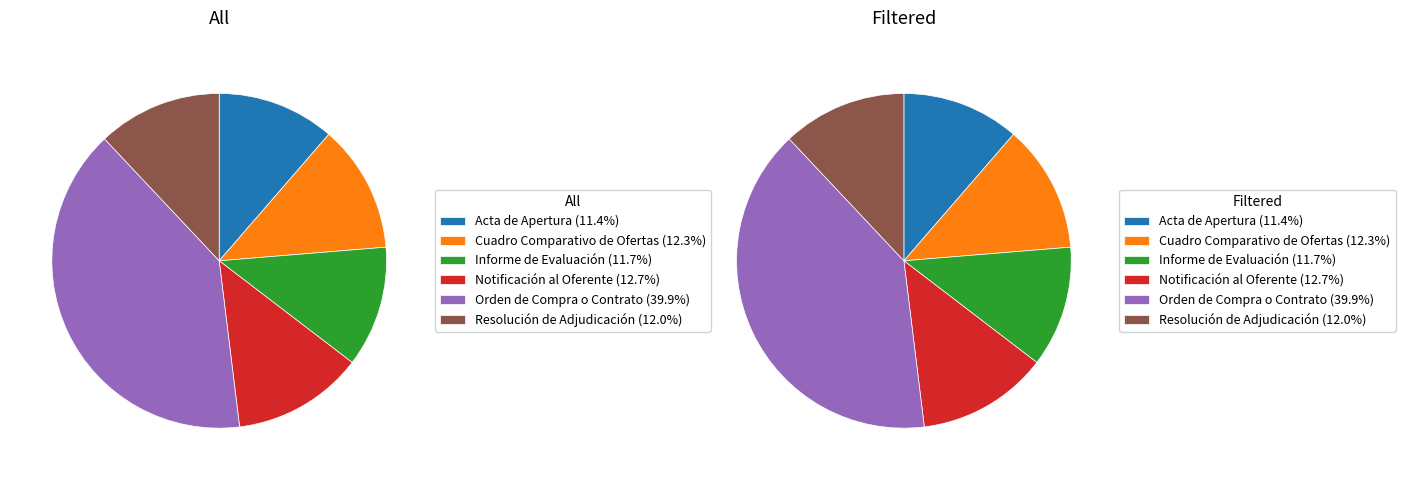

Is there any slice that represents more than half of the pie?

No